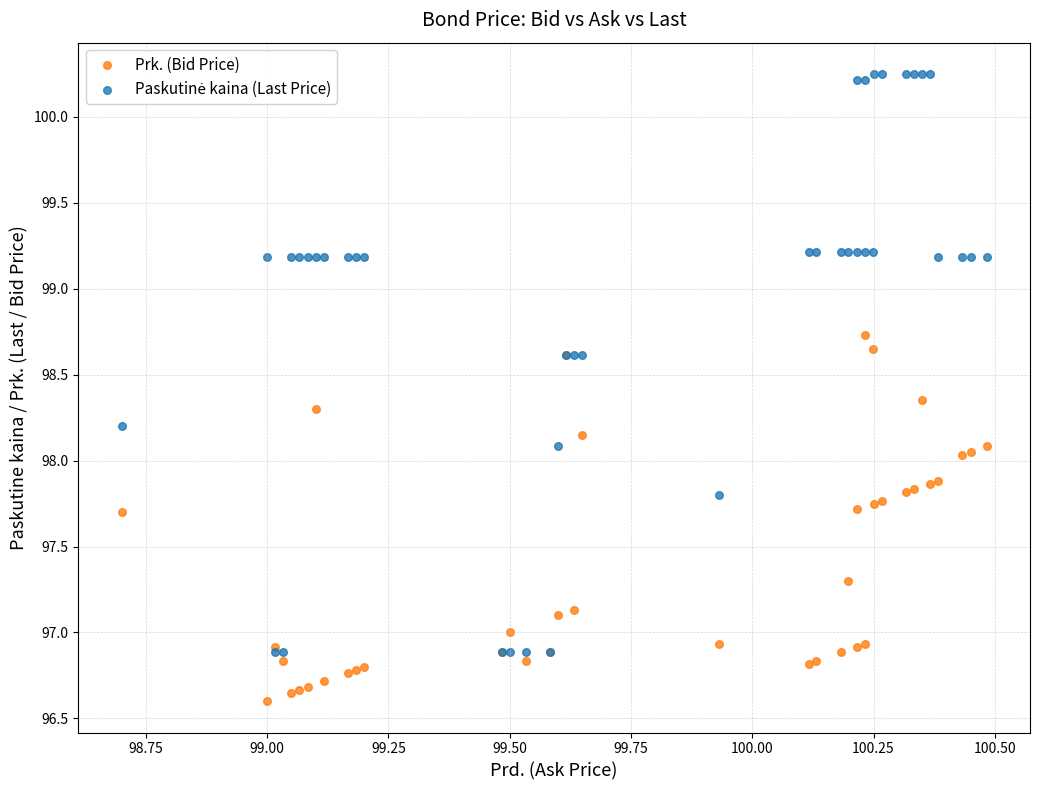

Which series reaches the minimum Y coordinate?

Prk. (Bid Price)